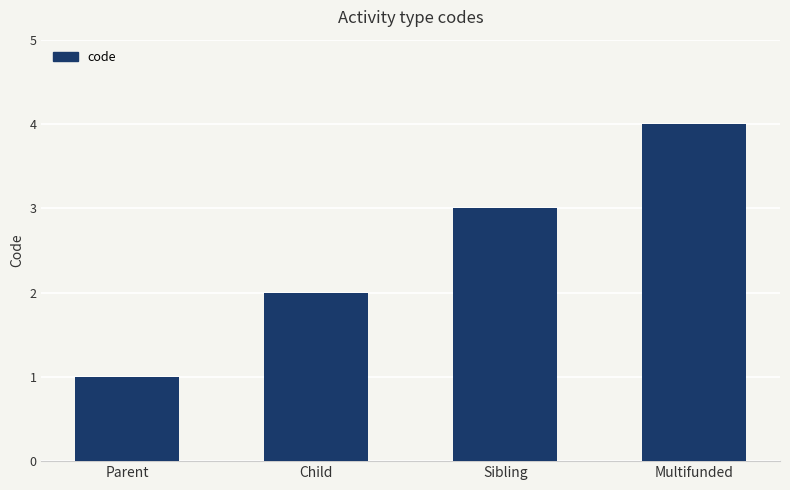

How many distinct data groups are displayed?

1